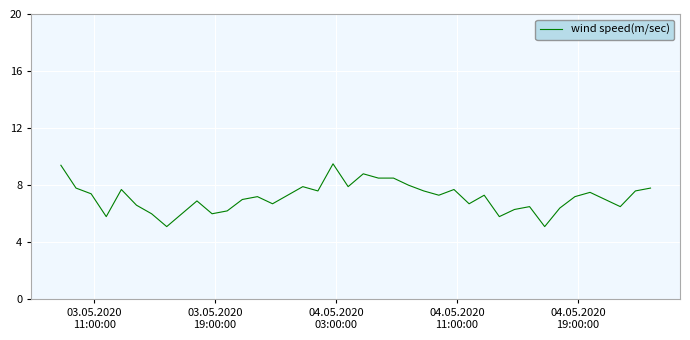

What is the difference between the maximum and minimum values?

4.4